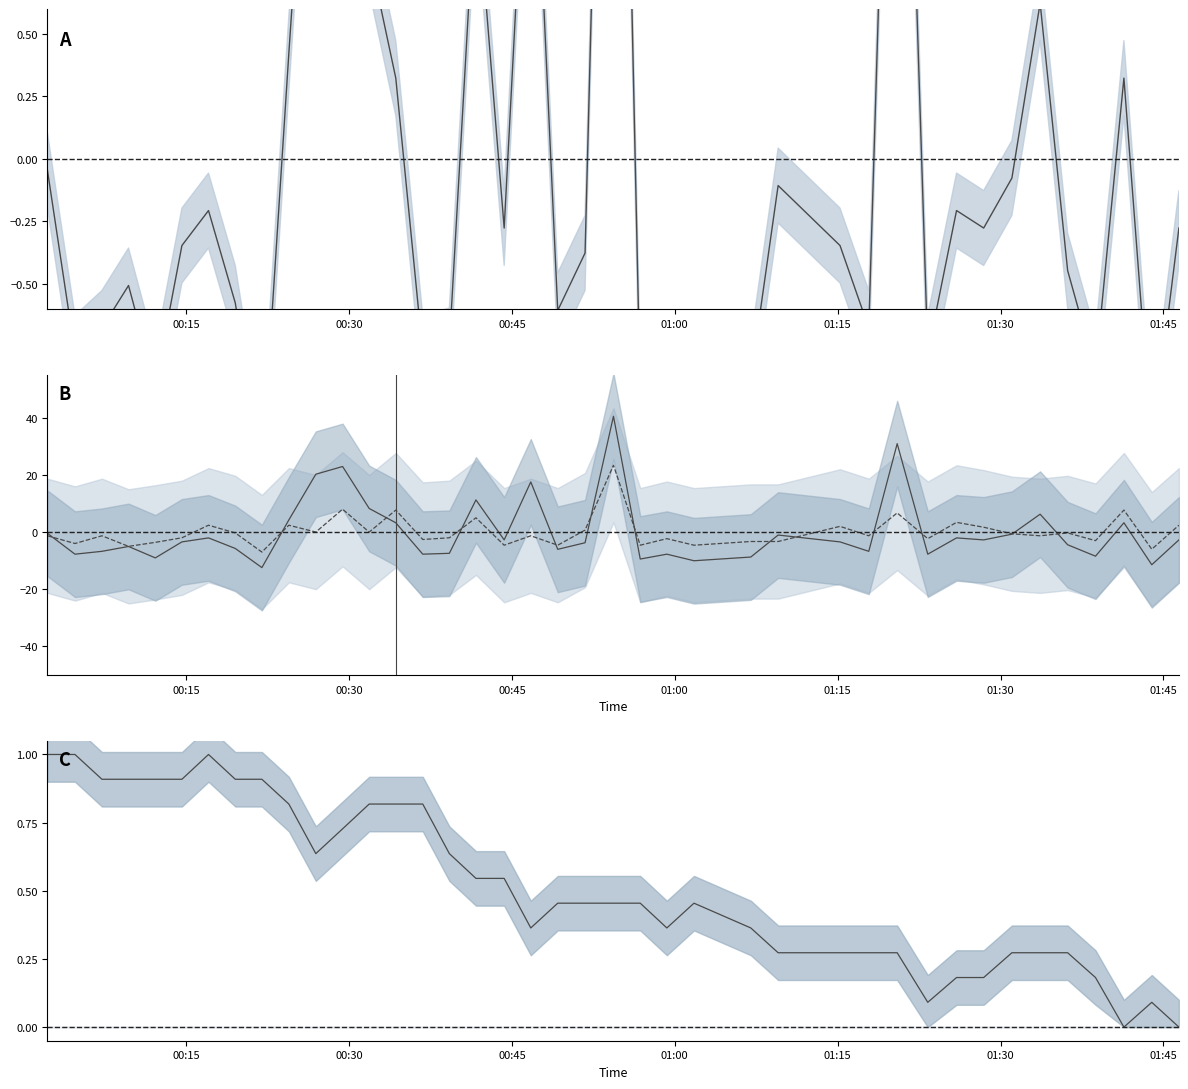

Does the chart display data point markers on the line(s)?

No